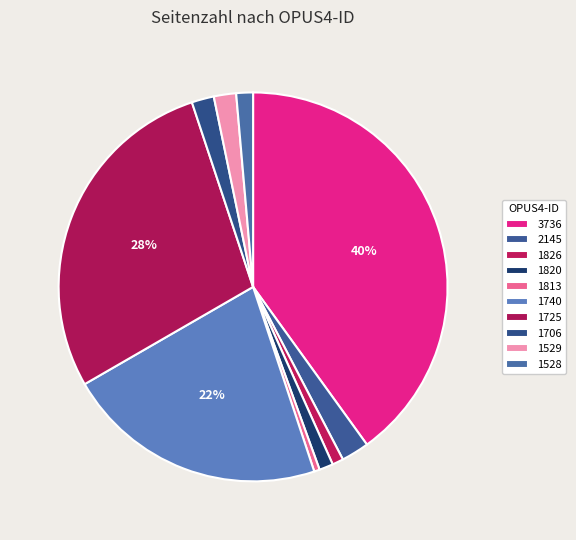

Count the number of slices in the pie.

10